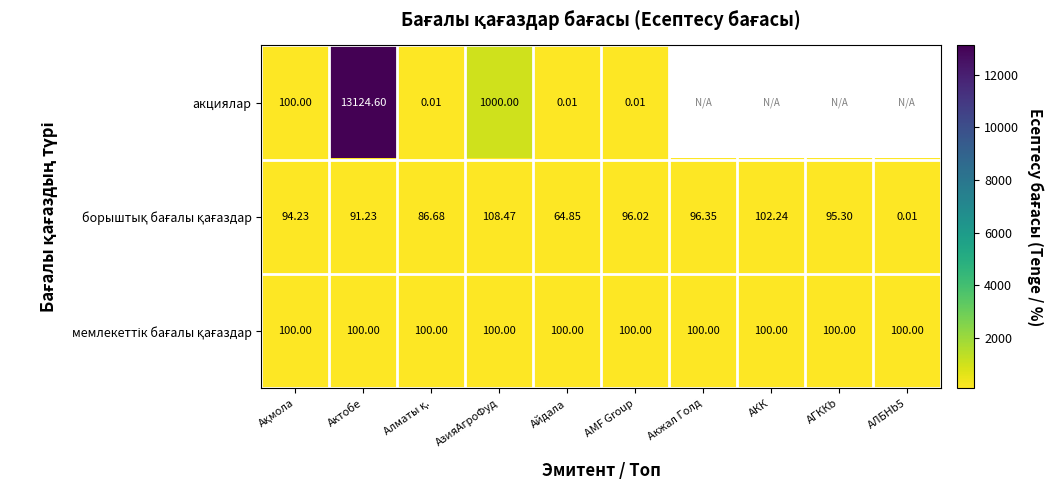

Between Алматы қ. and Акжал Голд, which series saw the biggest shift?

борыштық бағалы қағаздар